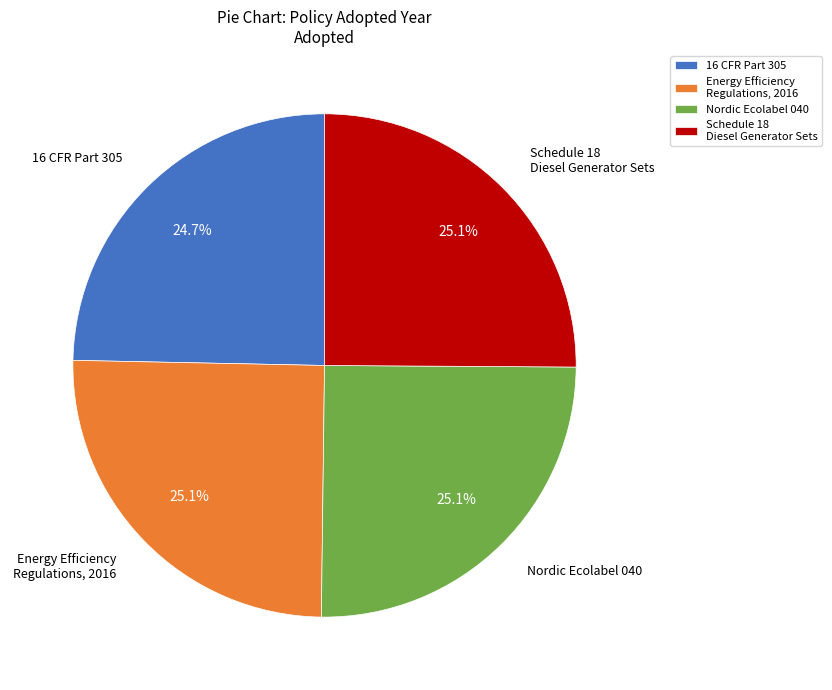

To the nearest percent, what percentage of the pie is Nordic Ecolabel 040?

25%